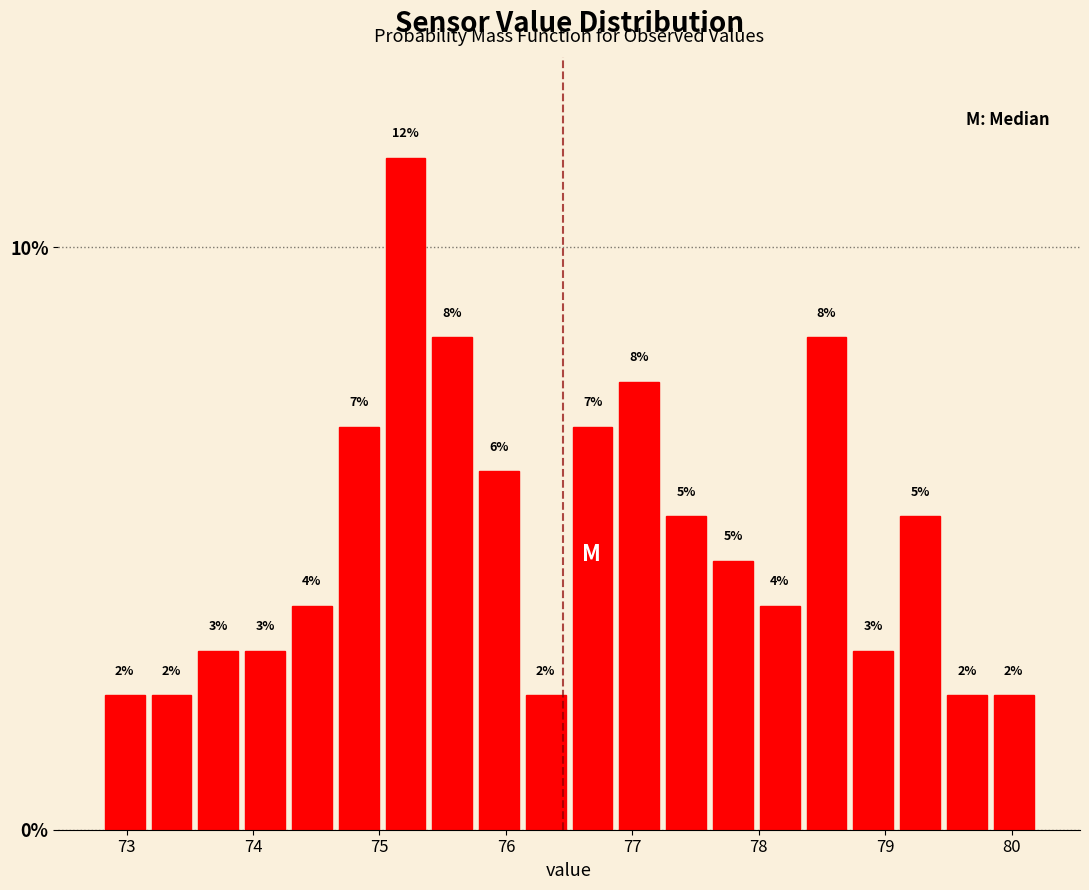

Read against the x-axis, roughly where is the centre of the tallest bar?

75.2